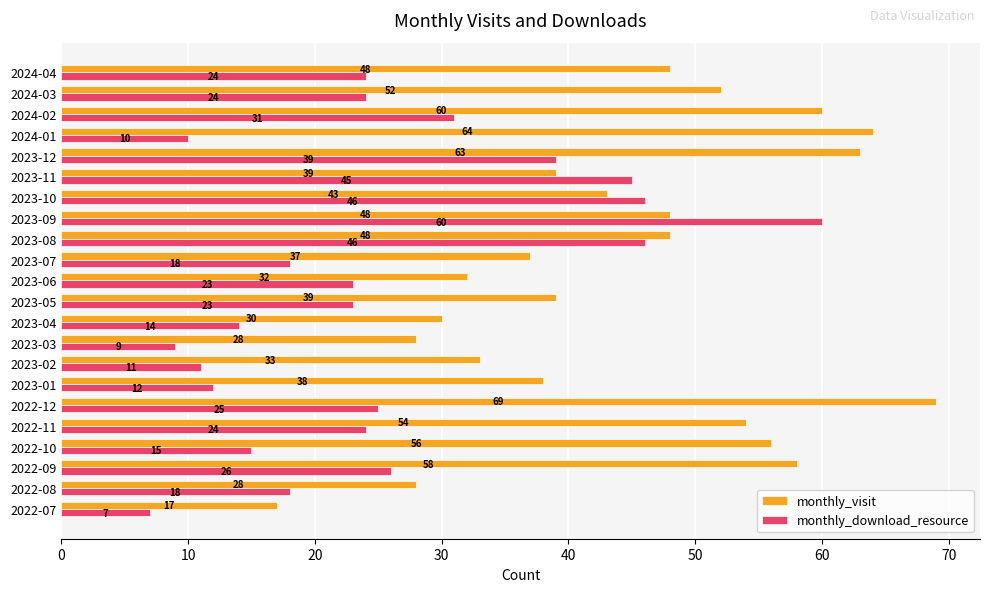

Which series changed the most between 2023-04 and 2023-11?

monthly_download_resource